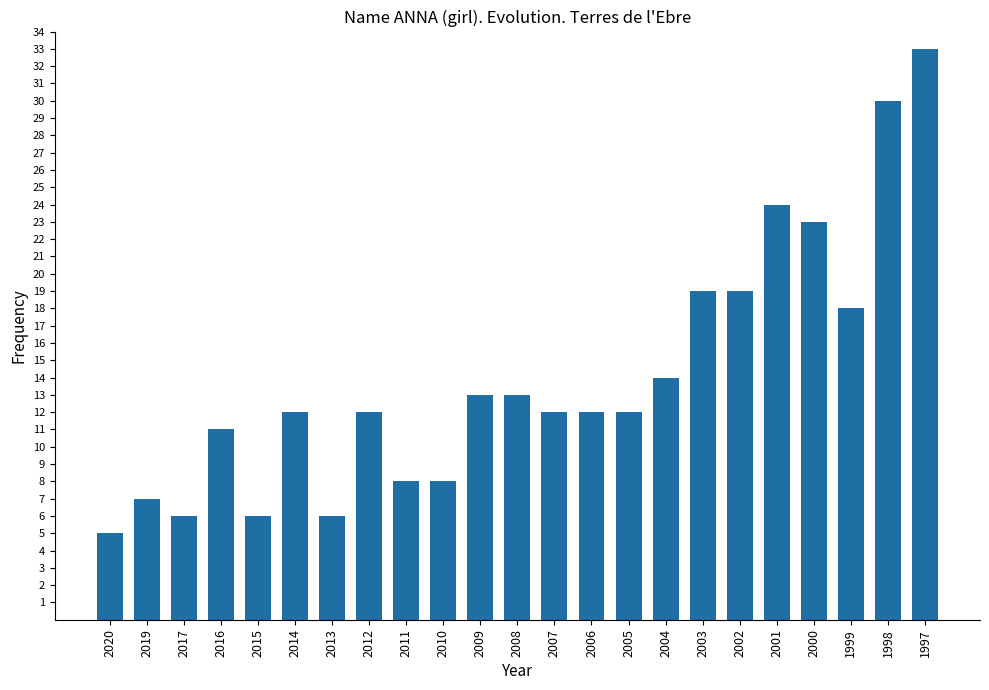

What is the greatest value displayed?

33